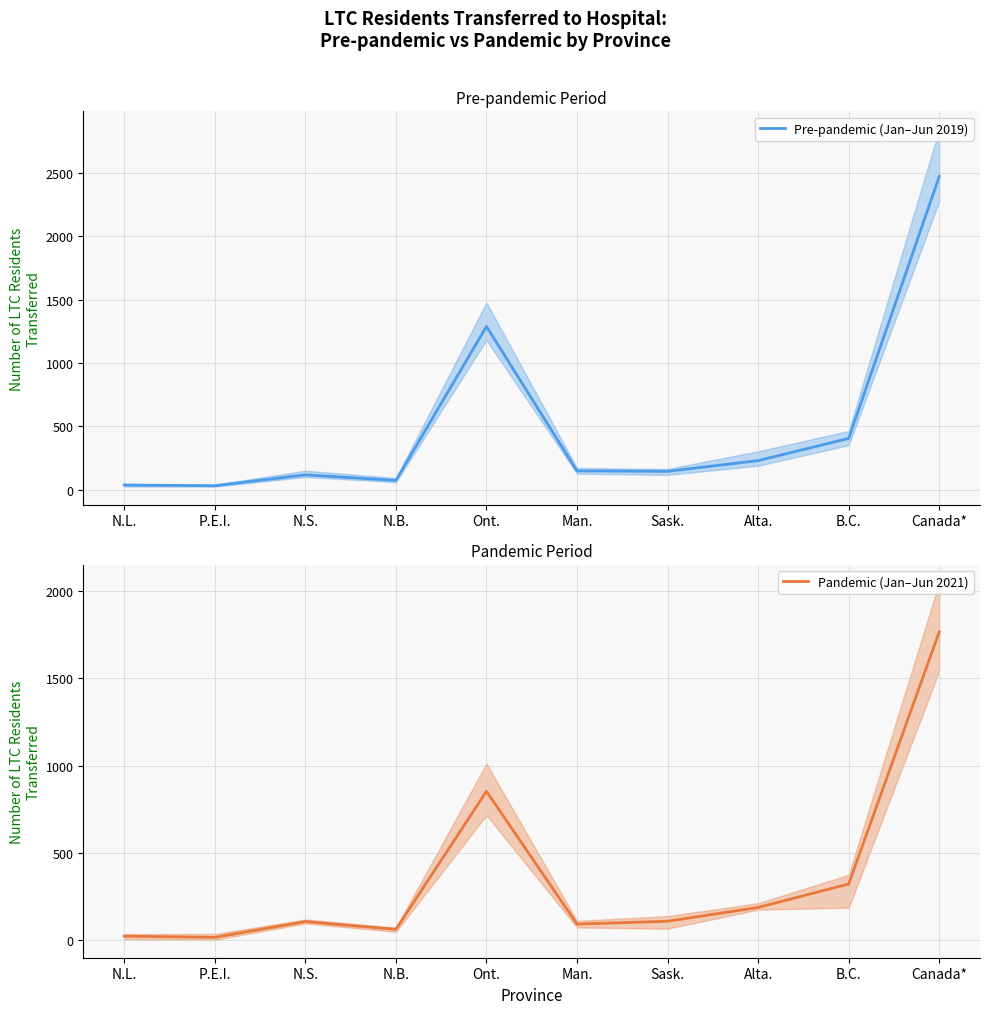

What position from the right is Ont.?

6